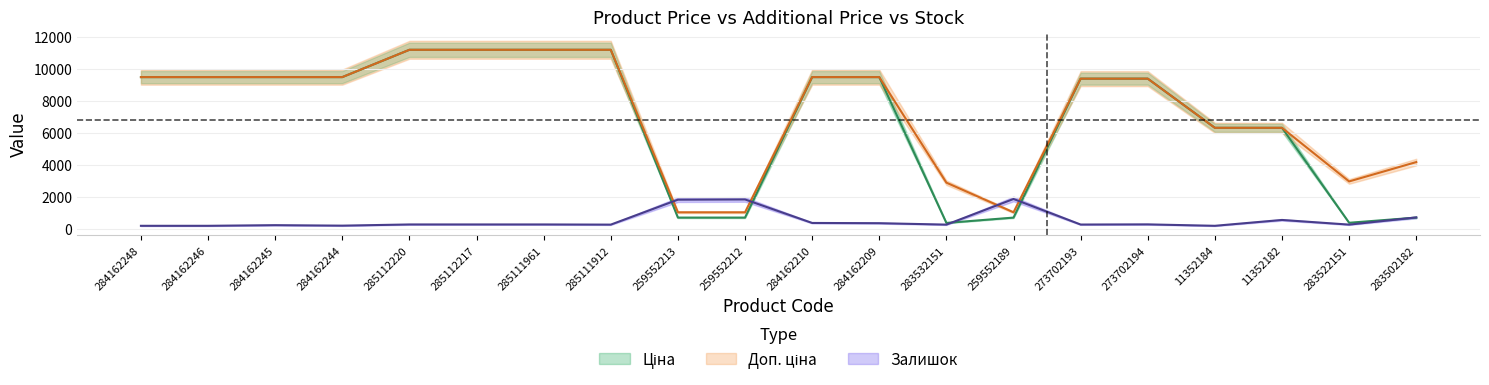

True or false: Ціна and Доп. ціна cross at least once.

False